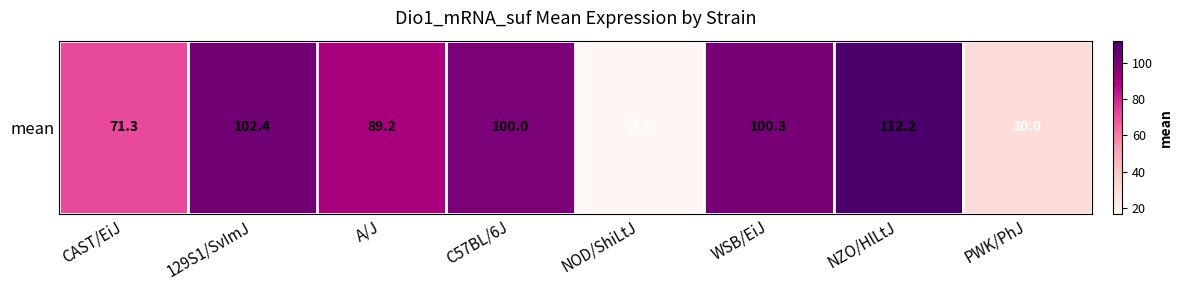

Approximately how many times larger is the value at CAST/EiJ compared to NOD/ShiLtJ?

4.2